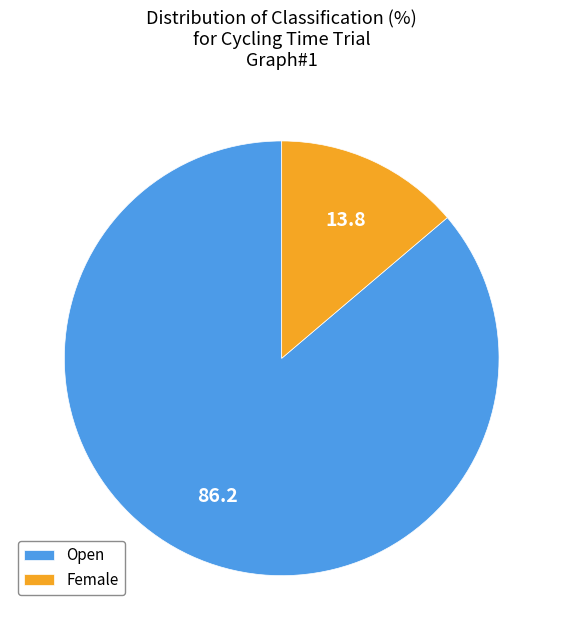

What is the ratio of the value at Female to the value at Open?

0.2